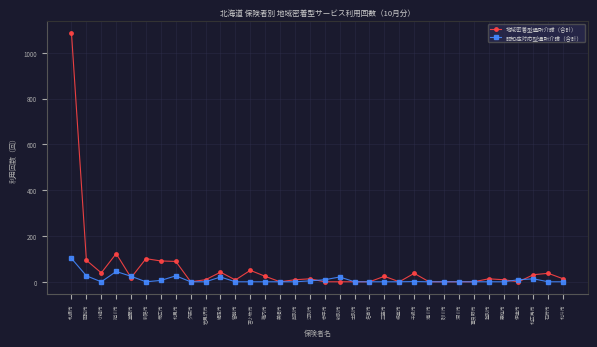

True or false: 認知症対応型通所介護（合計） and 地域密着型通所介護（合計） cross at least once.

True